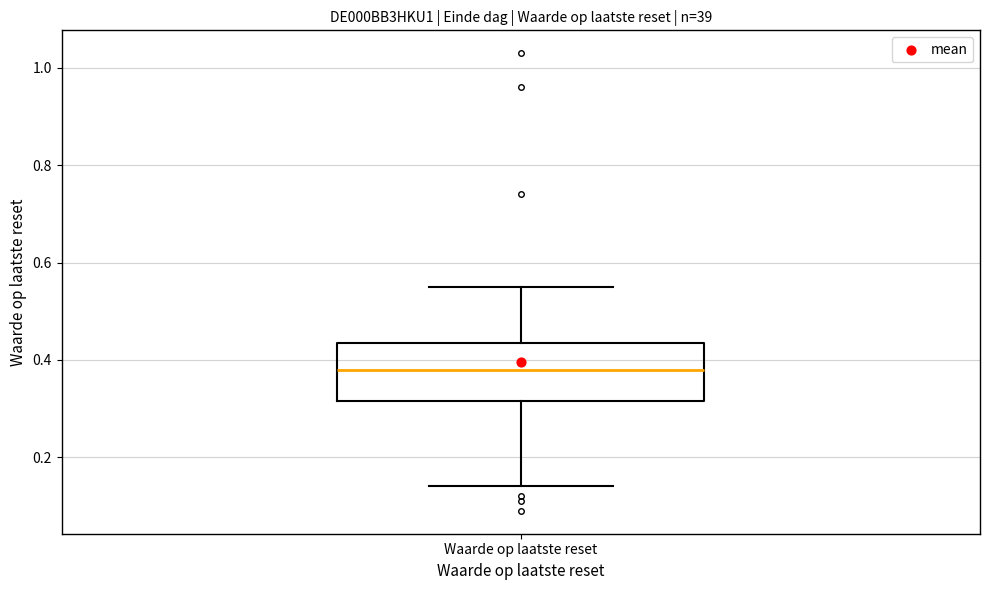

Where is the upper edge of the box for Waarde op laatste reset on the y-axis? The values are not printed on the chart, so give them approximately, as read against the axis.

0.44